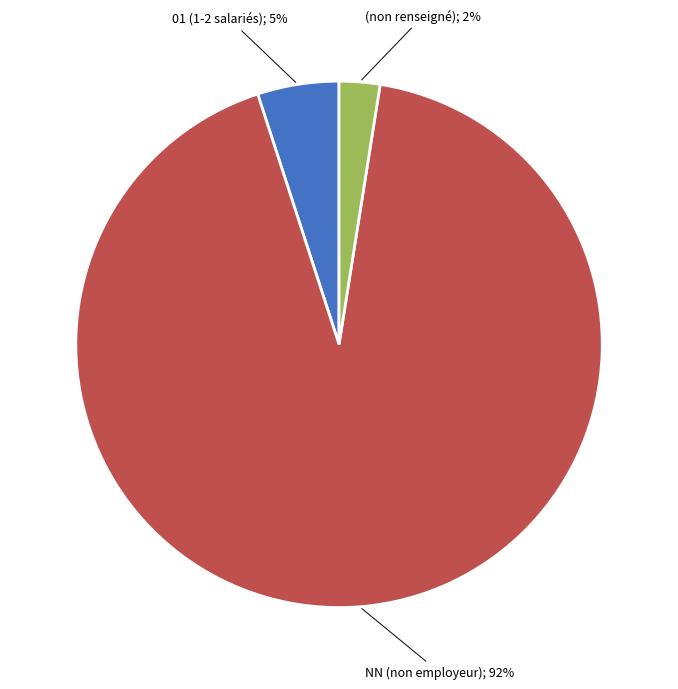

Is there any slice that represents more than half of the pie?

Yes